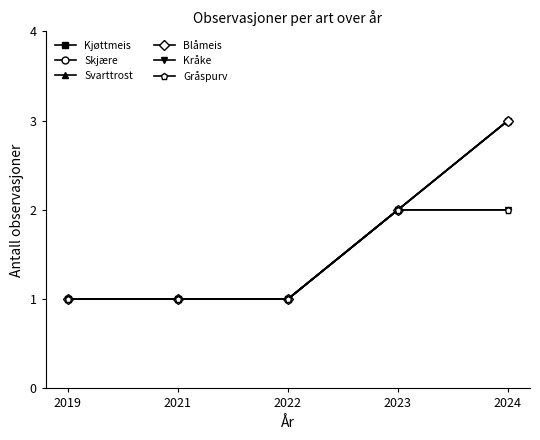

Is it true that Kråke equals 1 at 2021?

False